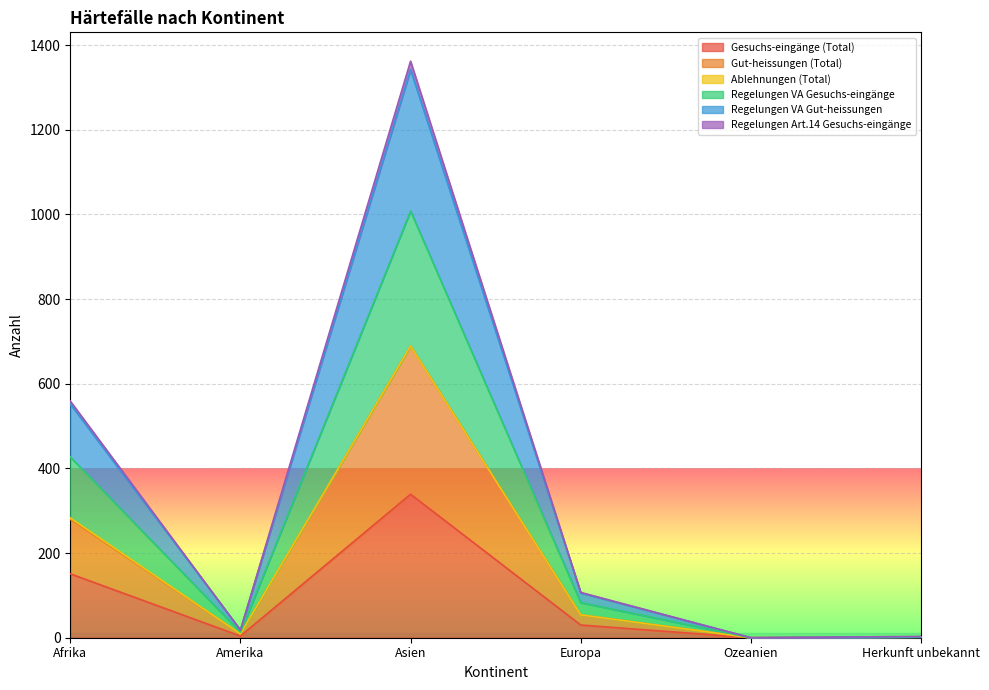

What position from the left is Asien?

3